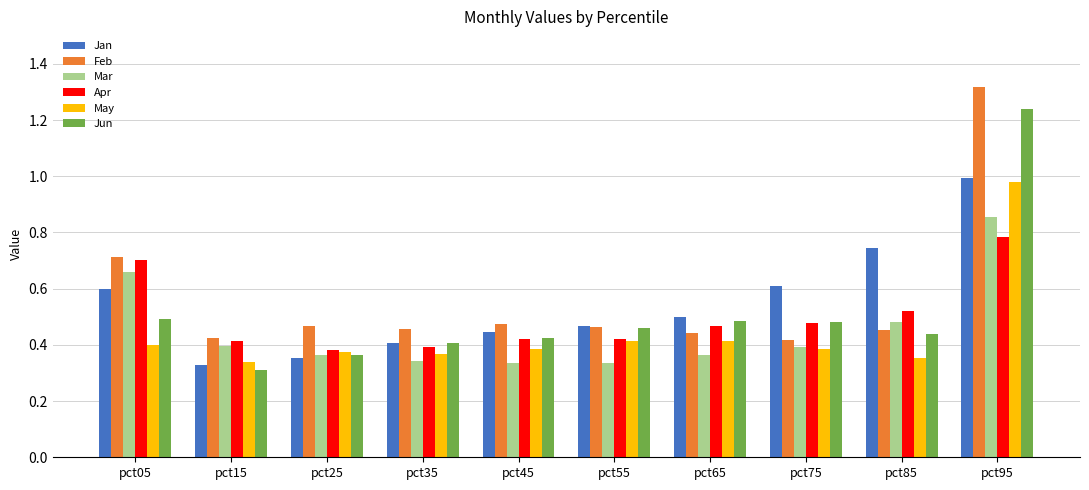

Between pct05 and pct15, which series saw the biggest shift?

Feb